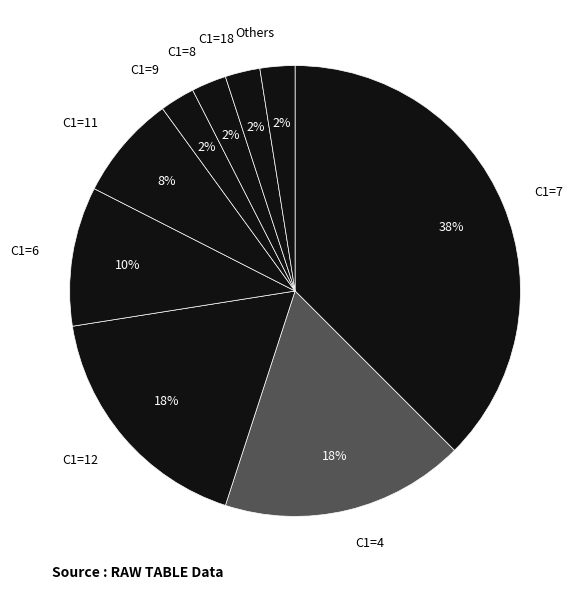

What is the ratio of the value at C1=4 to the value at C1=7?

0.5